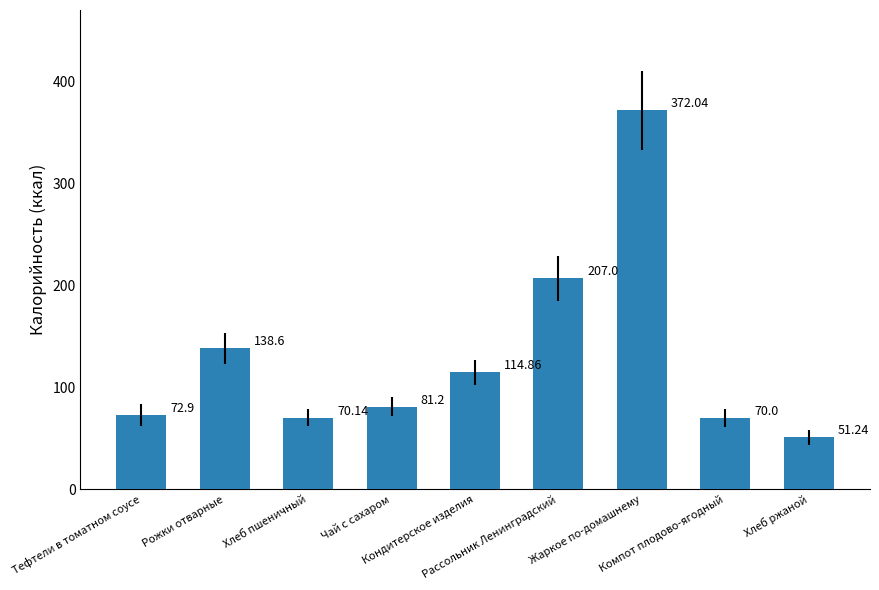

Are the bars horizontal?

No